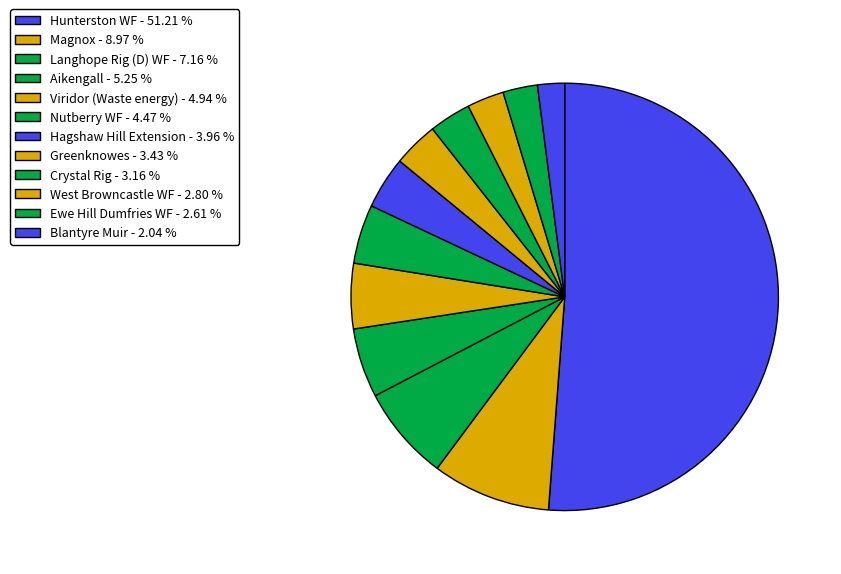

Is the sum of West Browncastle WF and Nutberry WF greater than half?

No